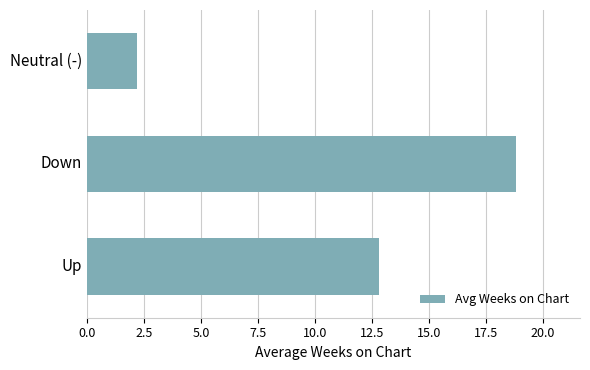

Reading bottom to top, transcribe all the data shown in this chart.

Up=12.8	Down=18.8	Neutral (-)=2.2